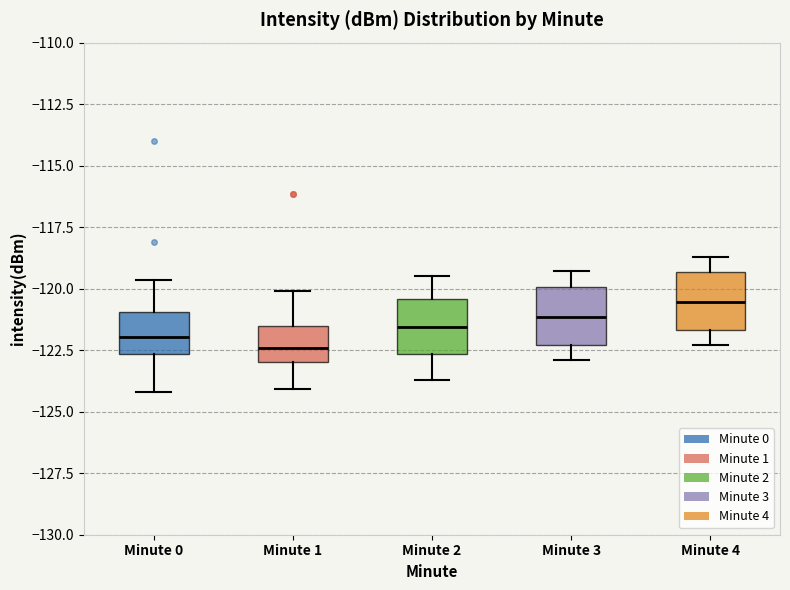

Where is the upper edge of the box for Minute 3 on the y-axis? The values are not printed on the chart, so give them approximately, as read against the axis.

-120.0